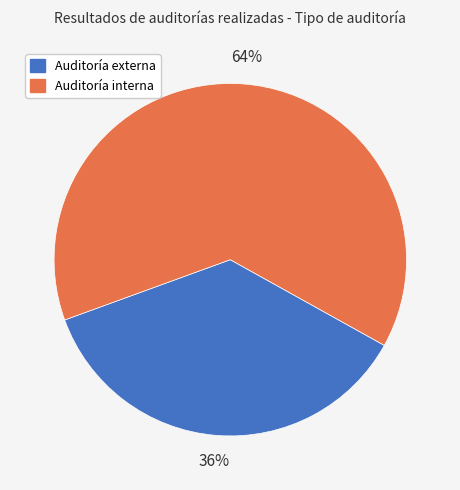

To the nearest percent, what percentage of the pie is Auditoría interna?

64%